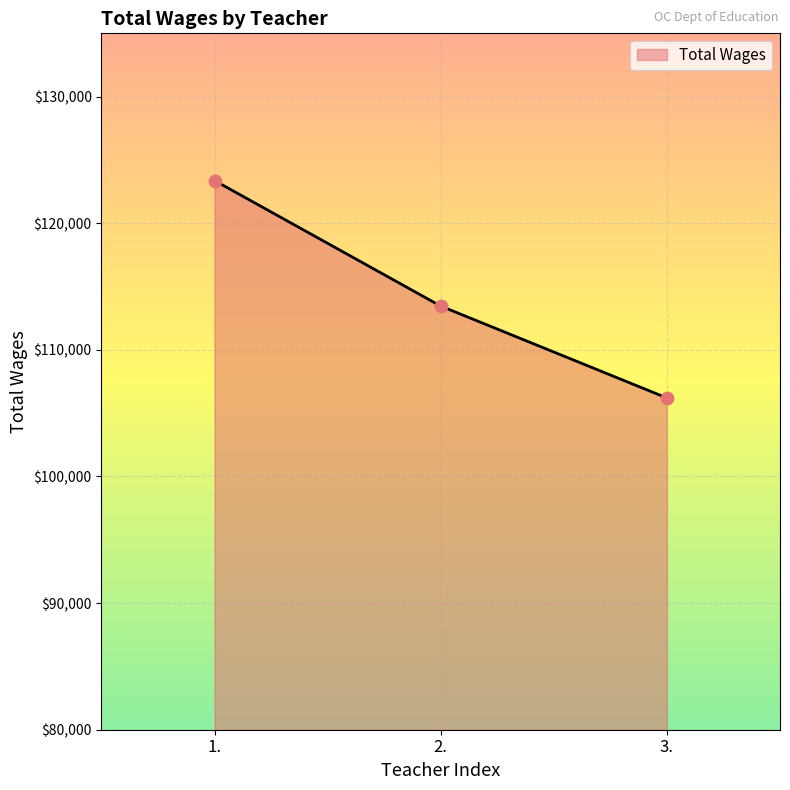

What is the change in value from 1. to 3.?

-17171